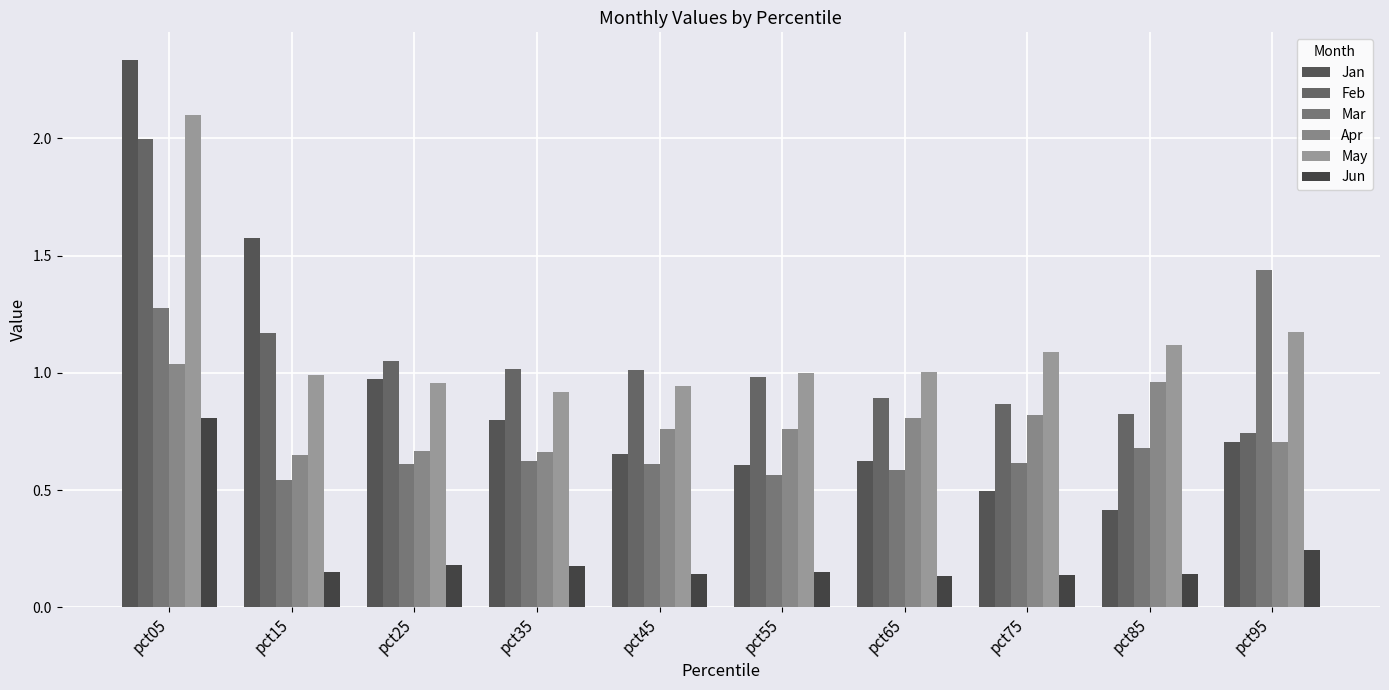

True or false: Jan has a value of 0.4 at pct15.

False